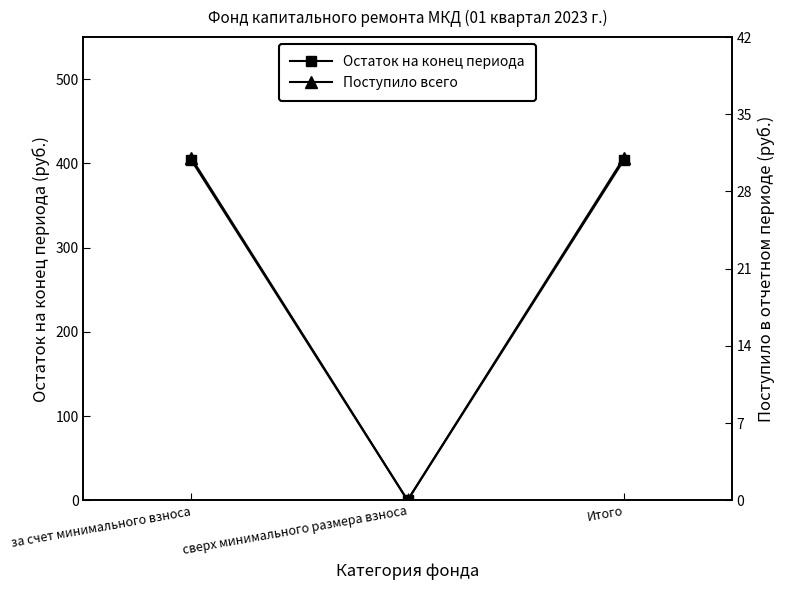

The value of Поступило всего at Итого is 13.9. True or false?

False